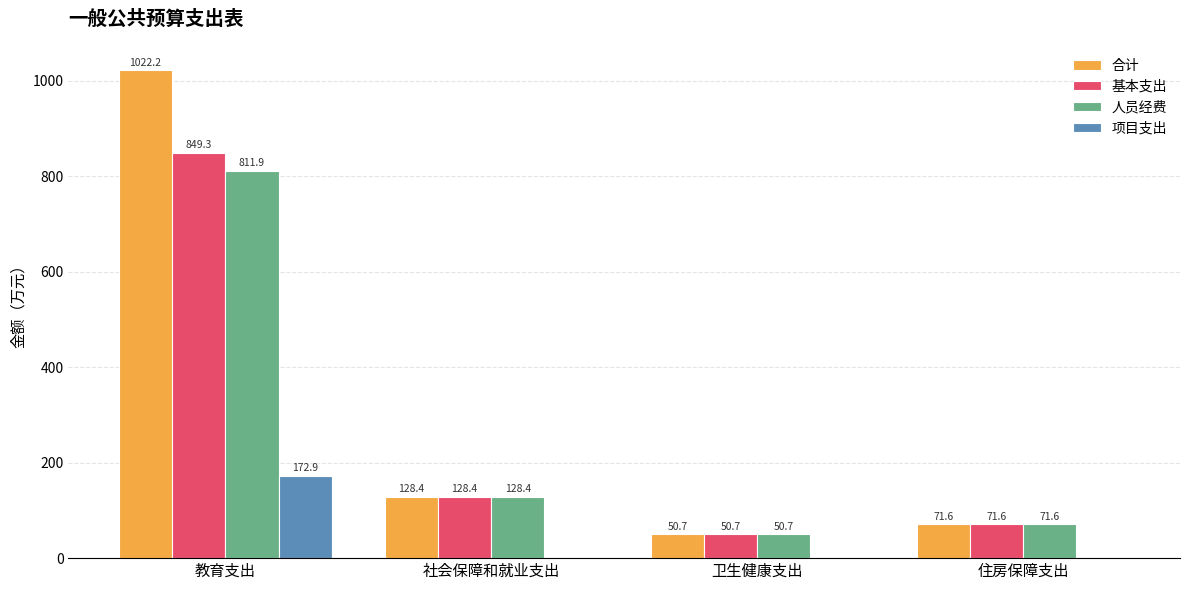

Which category has the highest value across all series?

教育支出